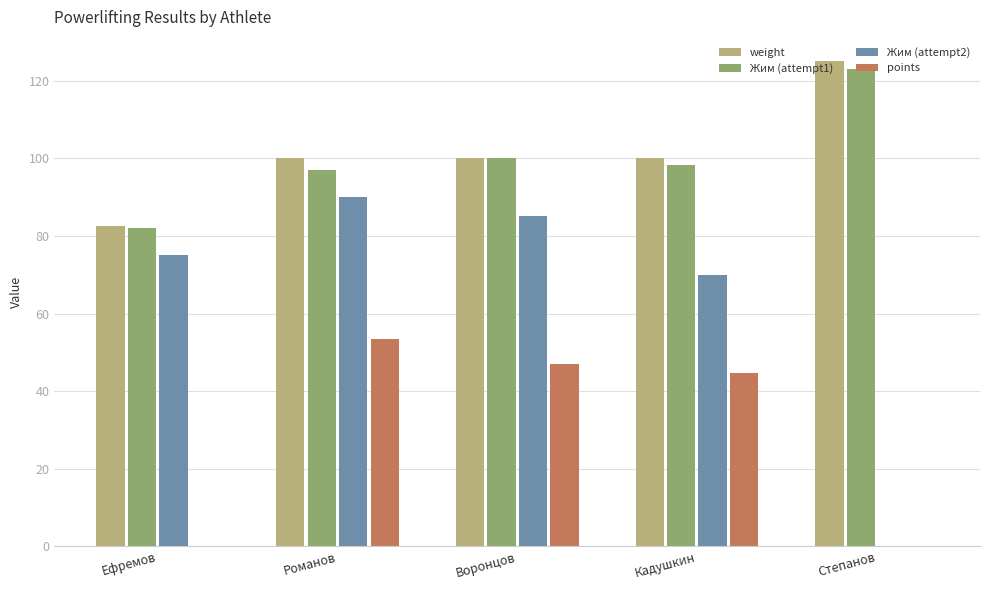

Is the value of weight at Воронцов greater than the value of Жим (attempt2) at Кадушкин?

Yes